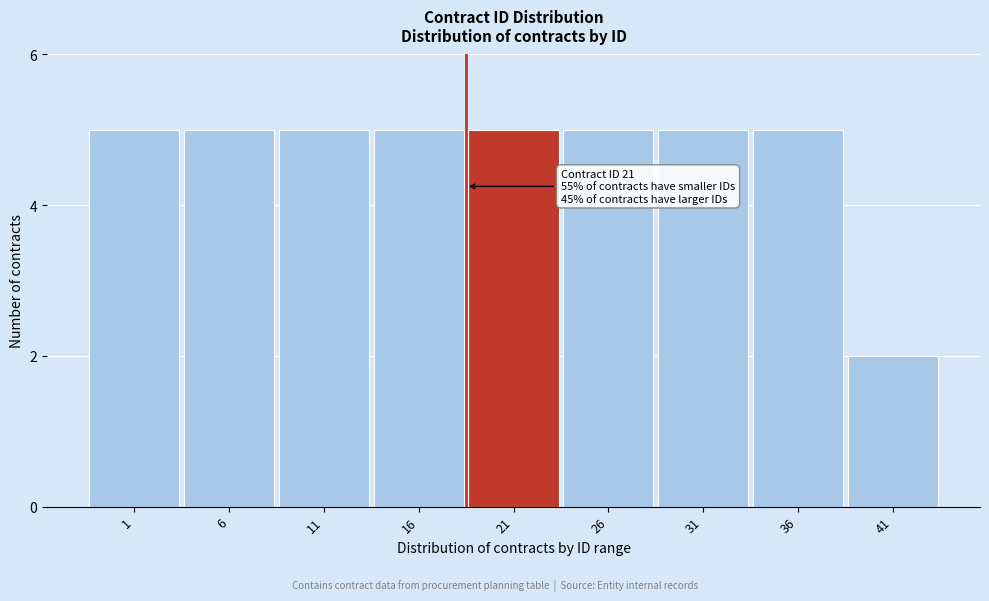

Reading left to right, what are all the values shown in this chart?

5	5	5	5	5	5	5	5	2